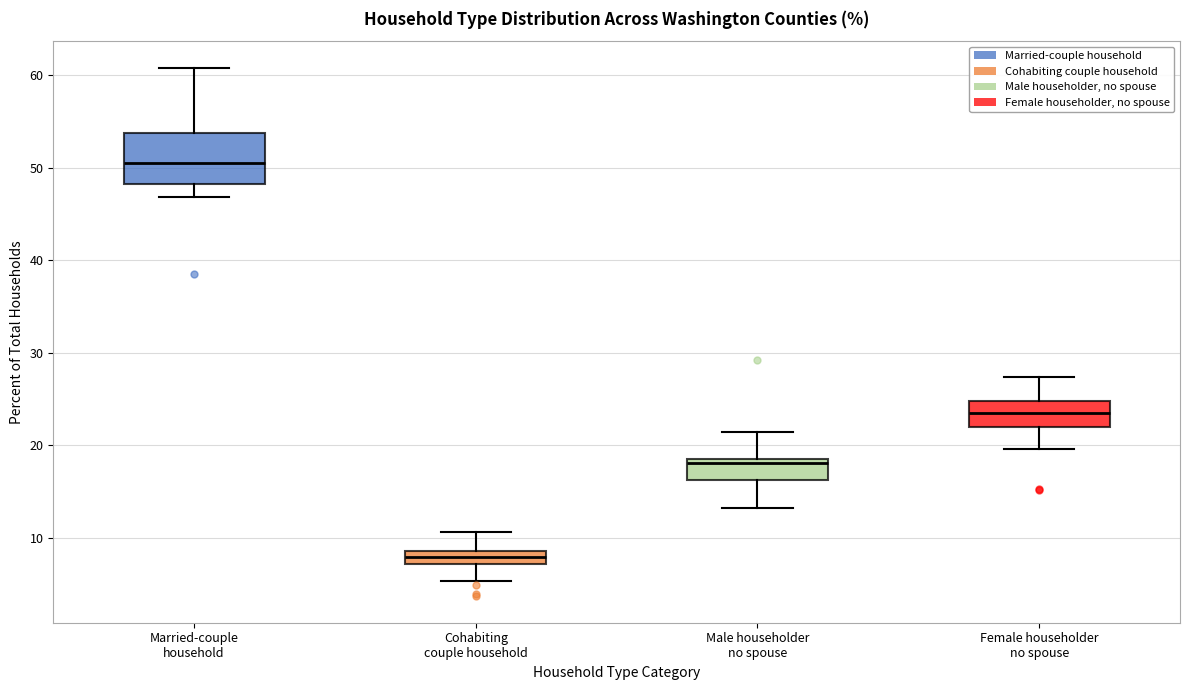

Which box has the lowest median line?

Cohabiting couple household